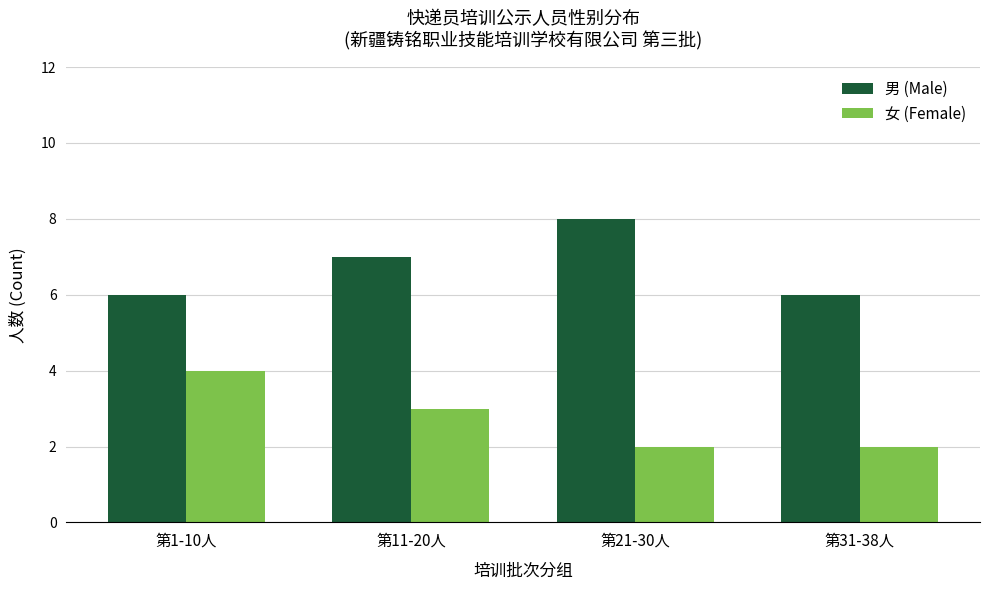

Where does the 女 (Female) series first go above 3?

第1-10人